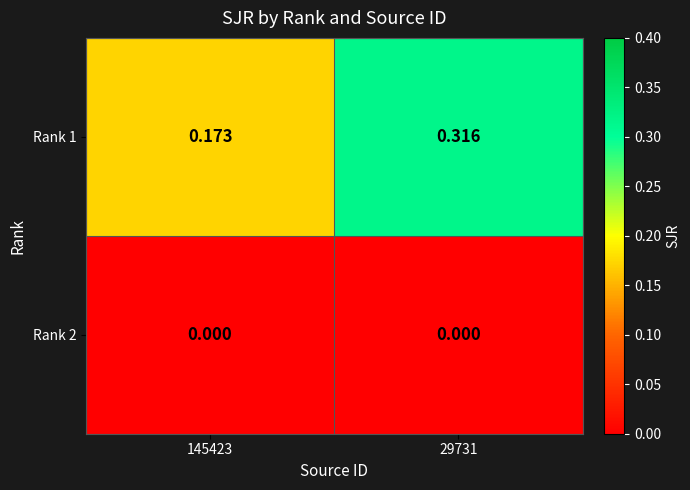

How many series are shown in this chart?

2